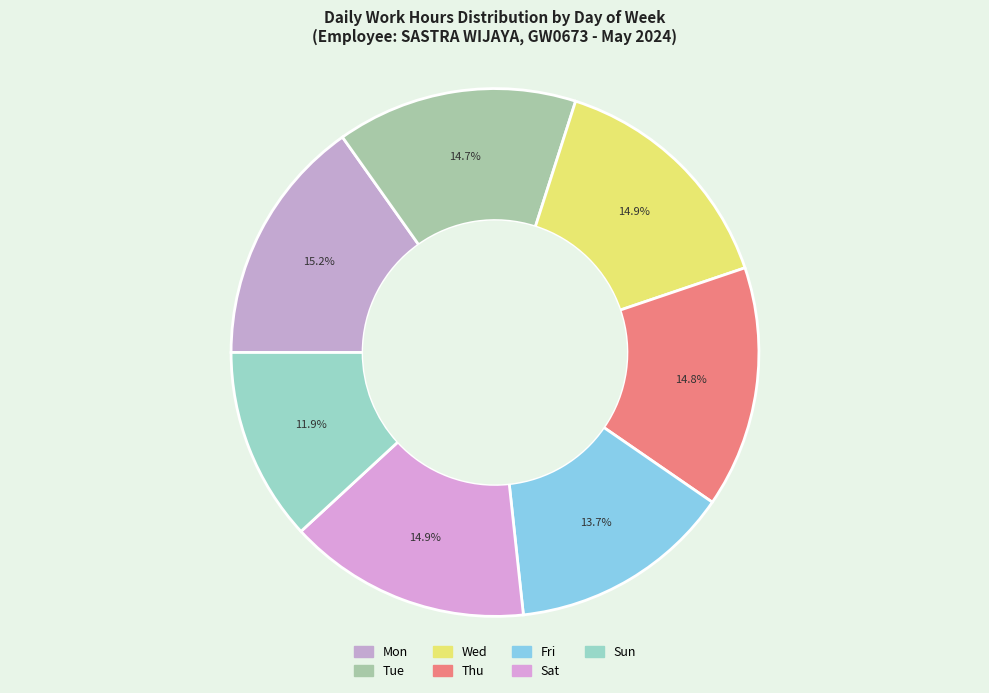

Which category has the smallest portion of the pie?

Sun